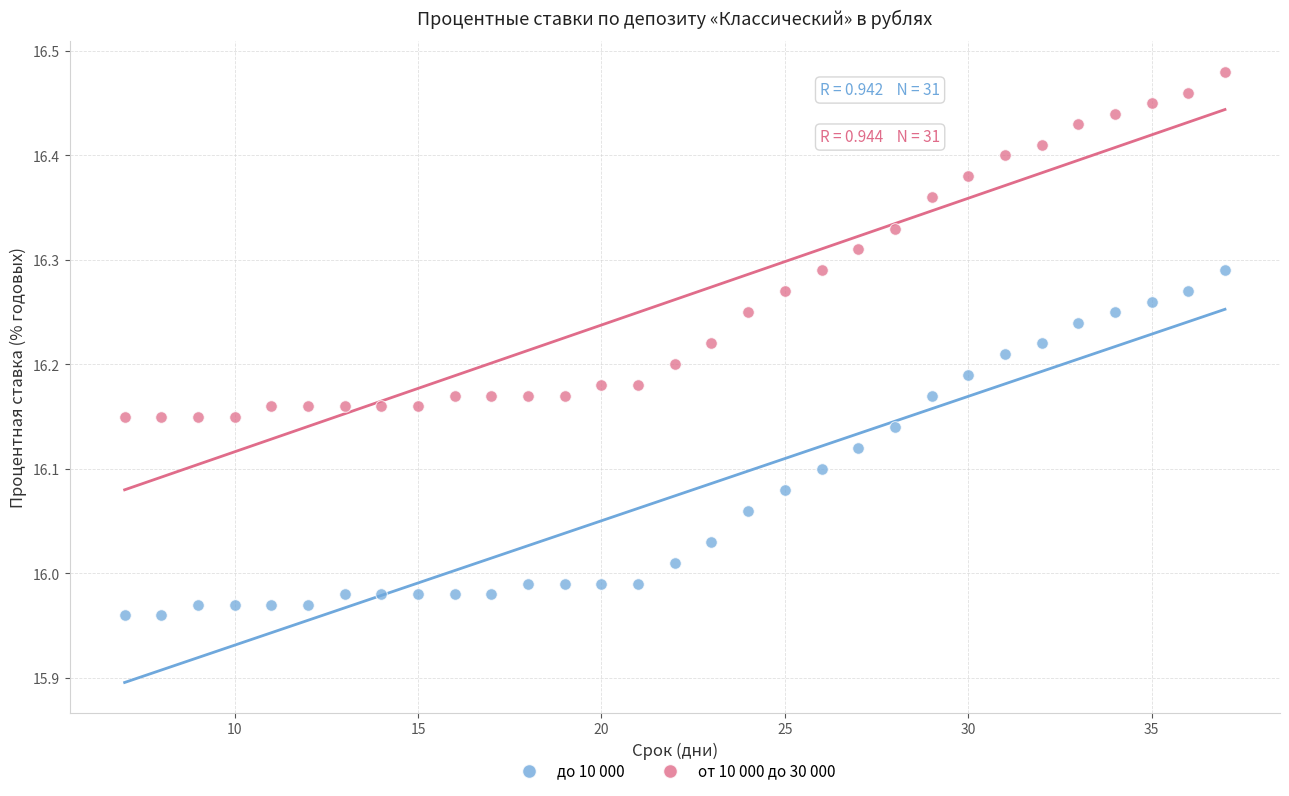

What is the X range (max minus min) for the scatter plot?

30.0